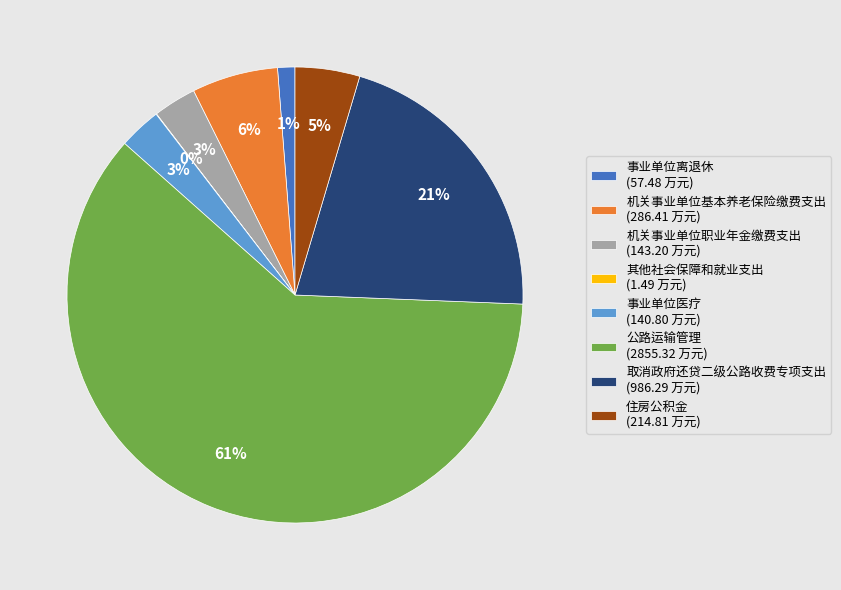

True or false: 事业单位医疗 accounts for 3% of the total.

True